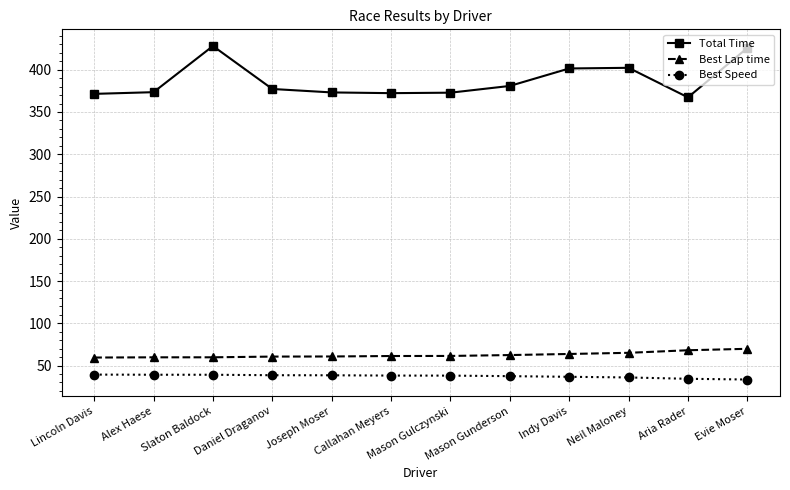

What is the difference between the maximum and minimum values in the Best Speed series?

5.8